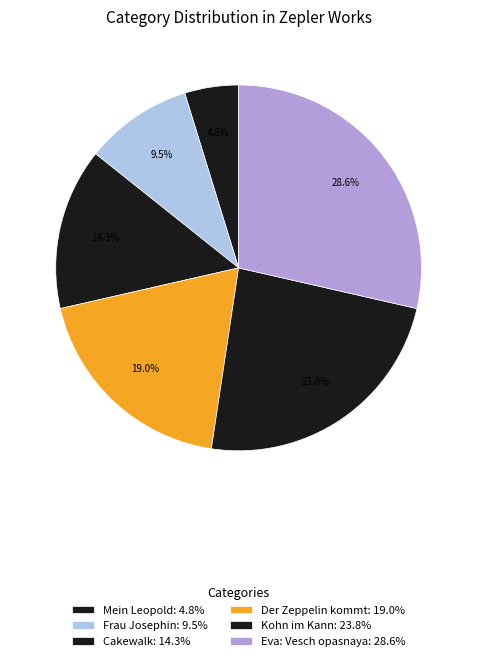

Between Mein Leopold and Eva: Vesch opasnaya, which is larger?

Eva: Vesch opasnaya